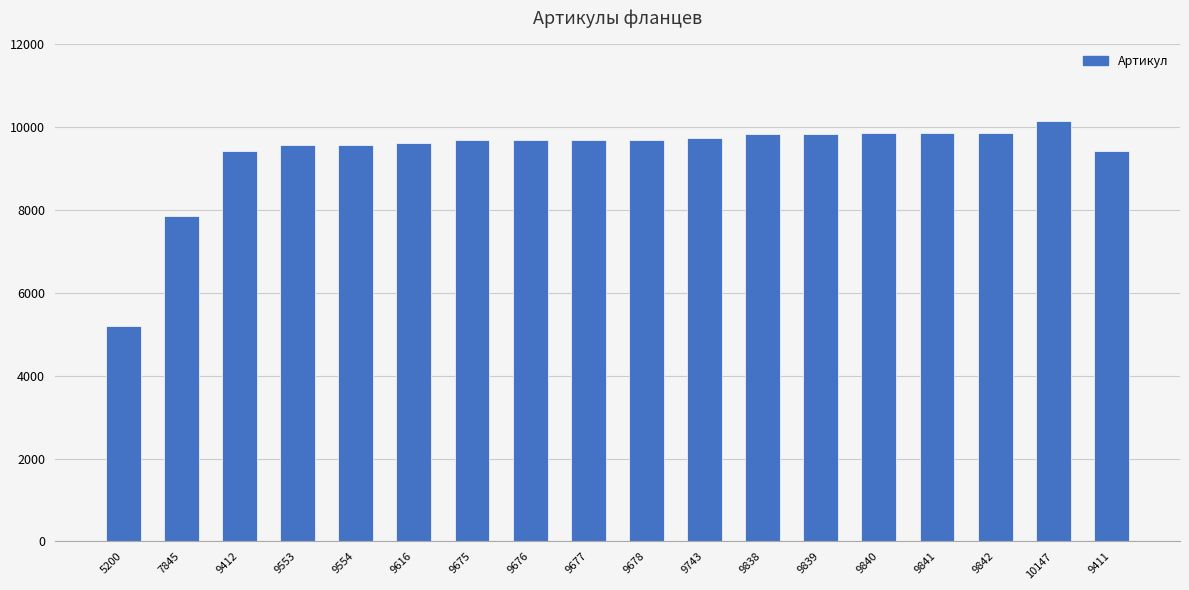

What is the label of the 8th bar from the left?

9676